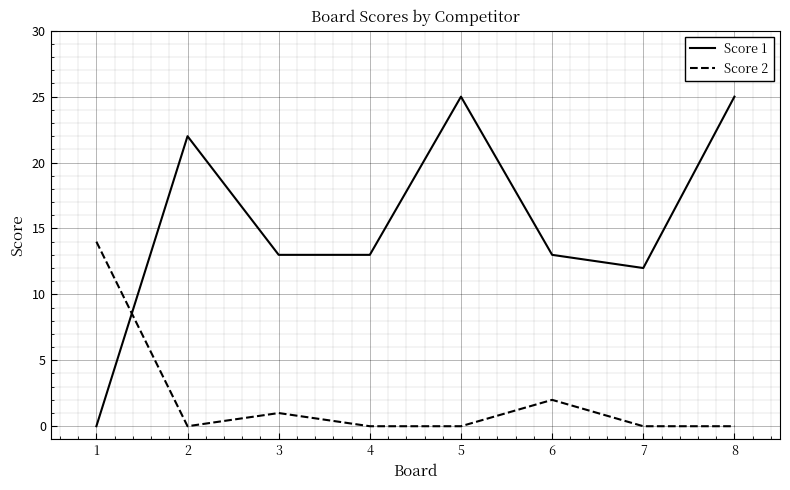

True or false: Score 2 and Score 1 intersect in this chart.

True